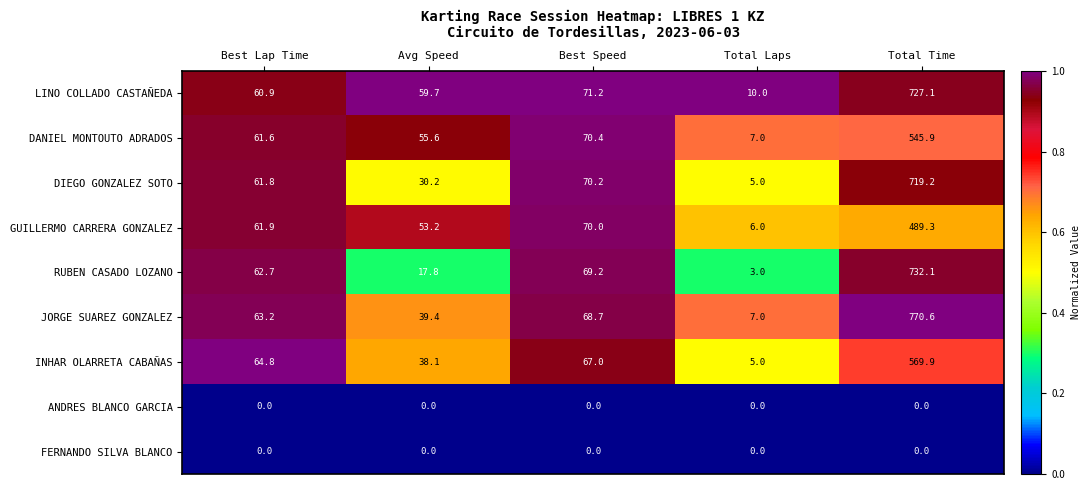

The value of DANIEL MONTOUTO ADRADOS at Avg Speed is 55.6. True or false?

True